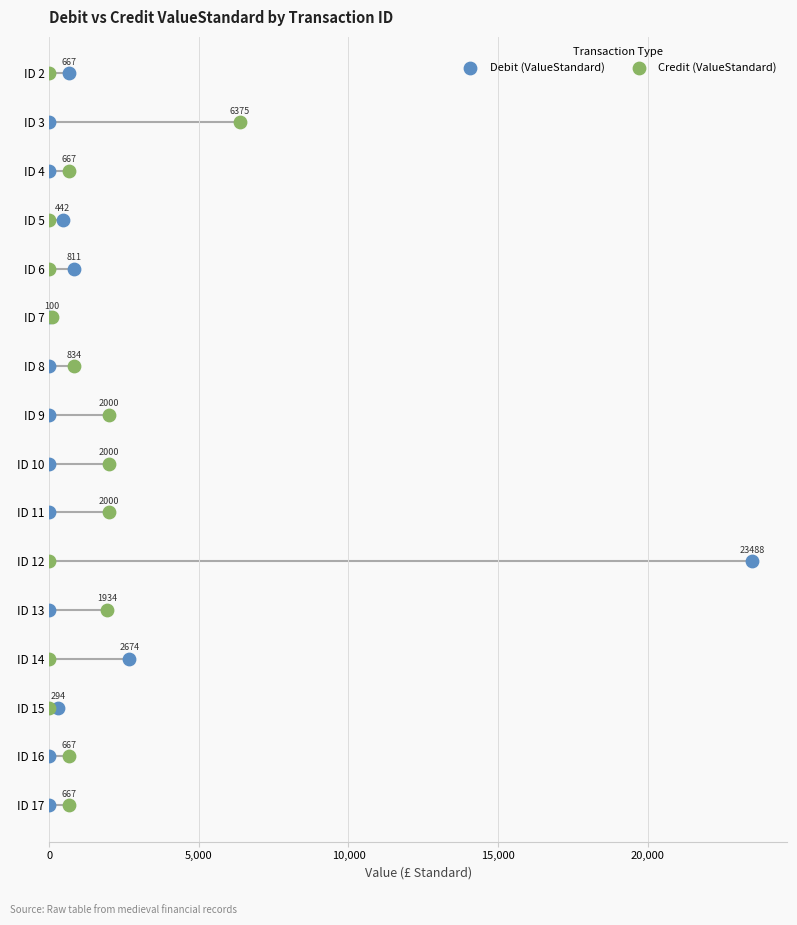

Which series has the widest spread of Y values?

Debit (ValueStandard)